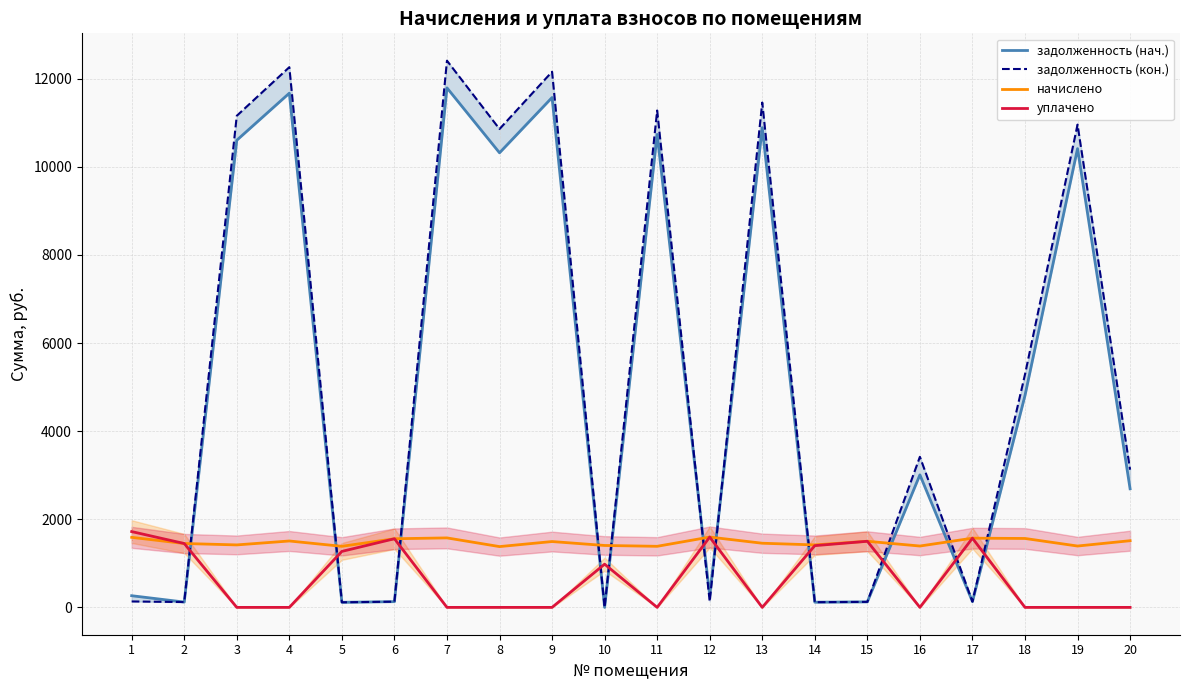

Is this an area chart (filled region under the line)?

No